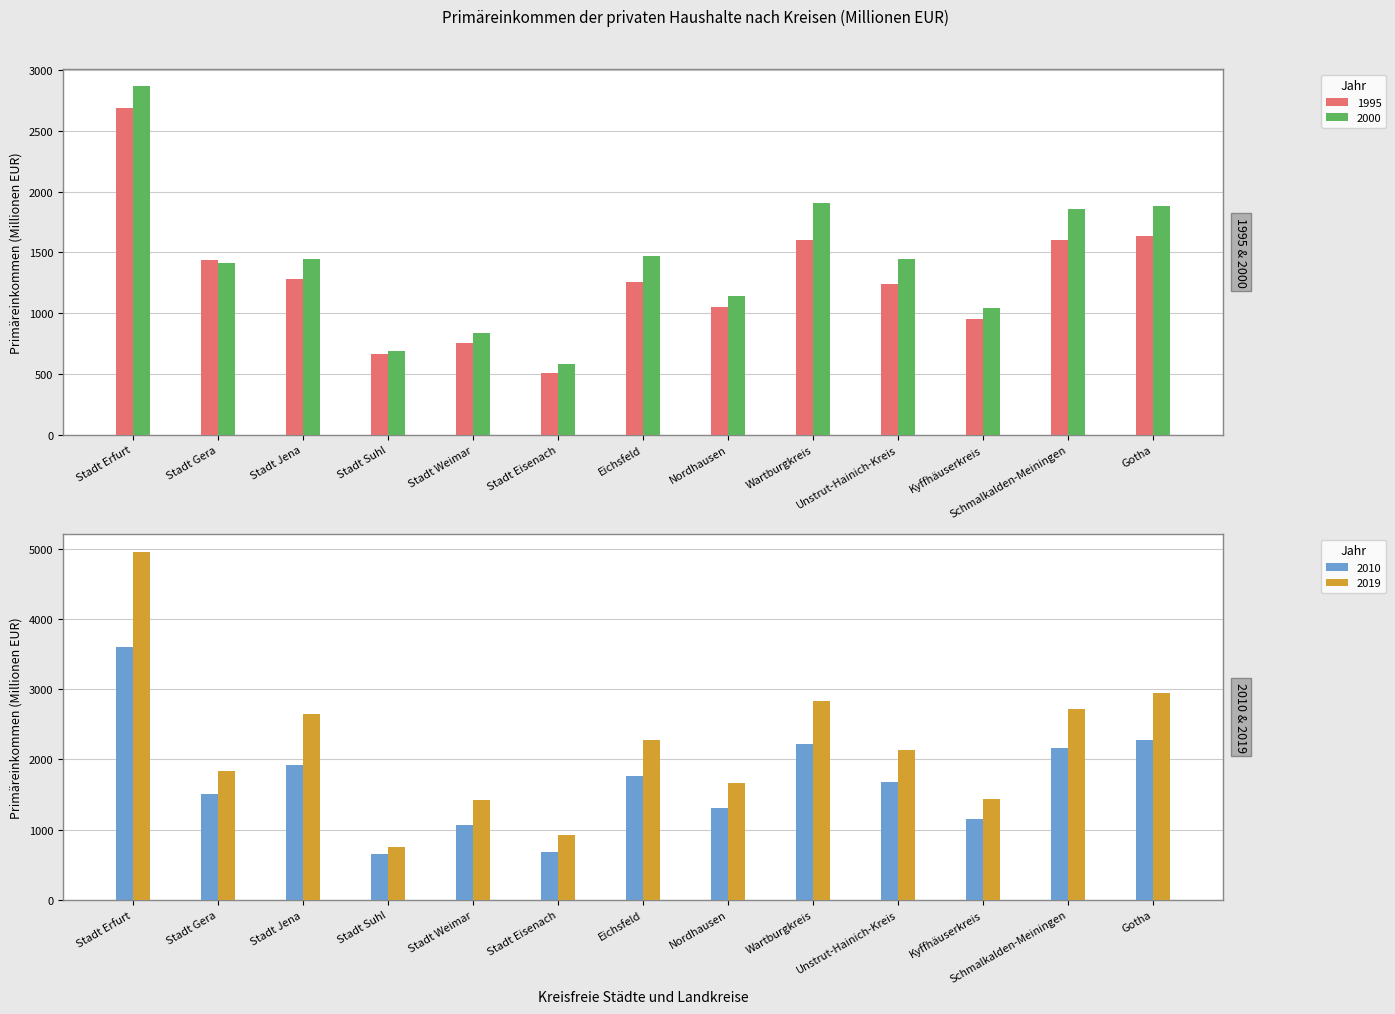

Rank the series by their average value, from lowest to highest.

1995, 2000, 2010, 2019